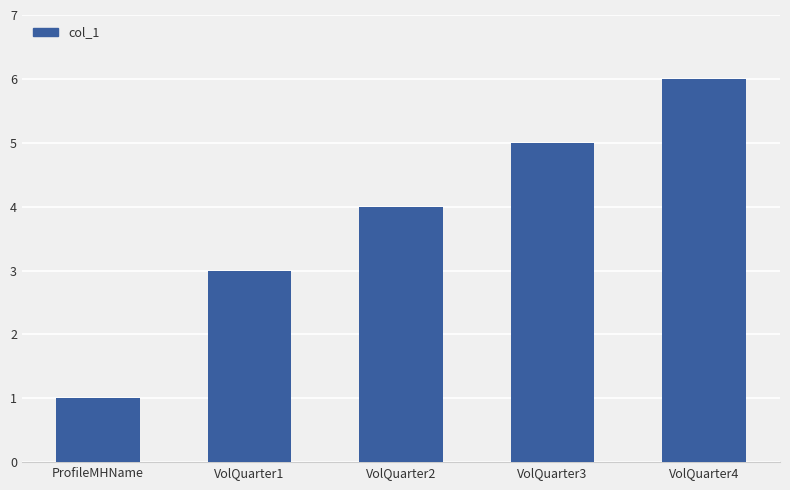

Which has a higher value, VolQuarter4 or VolQuarter2?

VolQuarter4